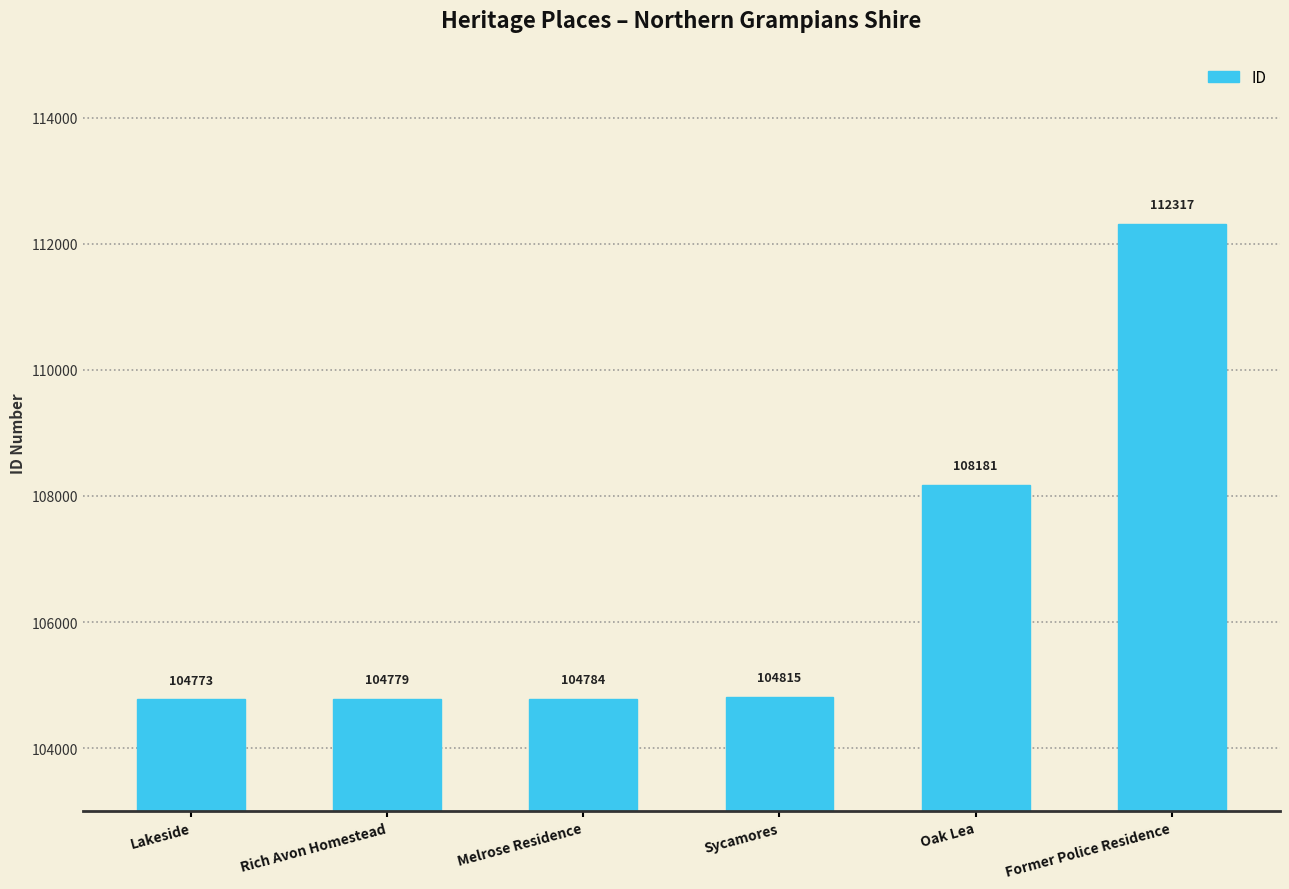

What is the change in value from Rich Avon Homestead to Sycamores?

+36